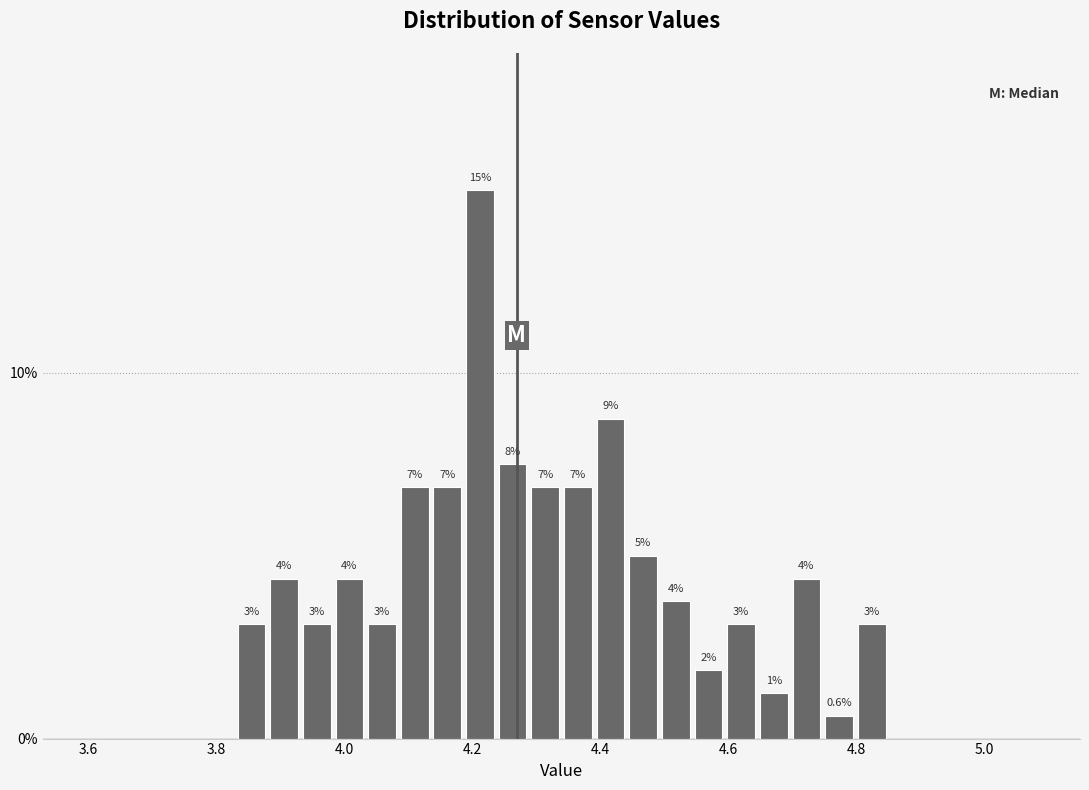

Read against the x-axis, roughly where is the centre of the tallest bar?

4.22